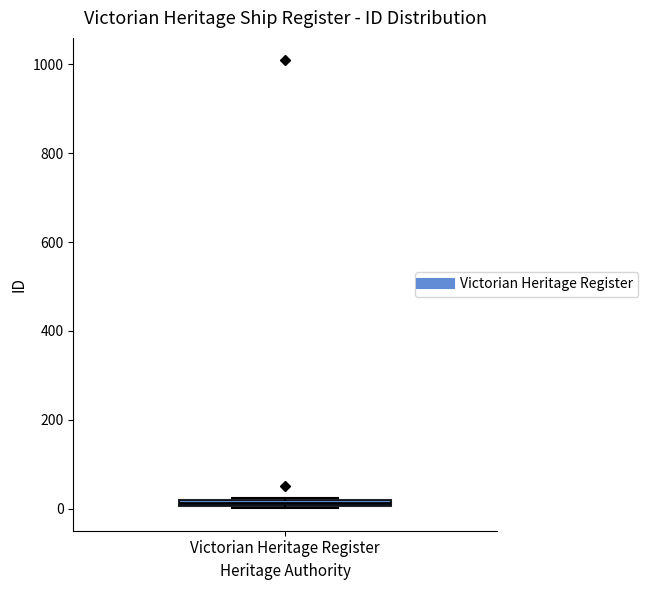

Where is the lower edge of the box for Victorian Heritage Register on the y-axis? The values are not printed on the chart, so give them approximately, as read against the axis.

0